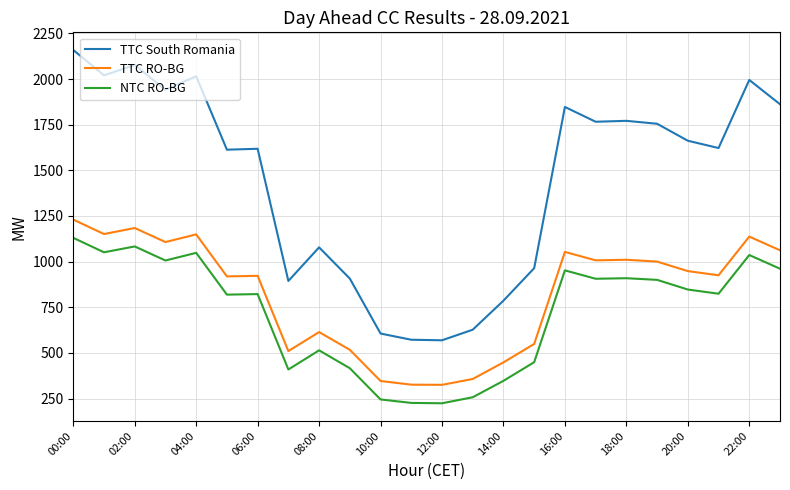

True or false: TTC South Romania and NTC RO-BG cross at least once.

False